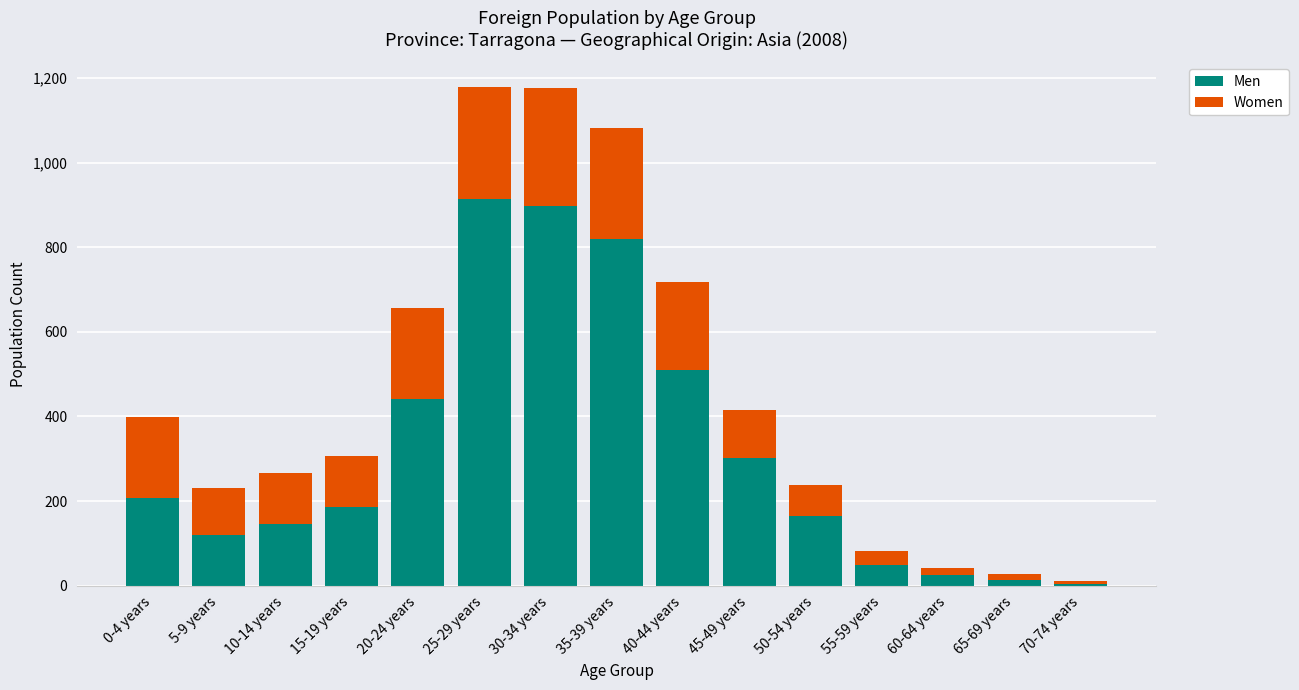

How many data points does each series have?

15